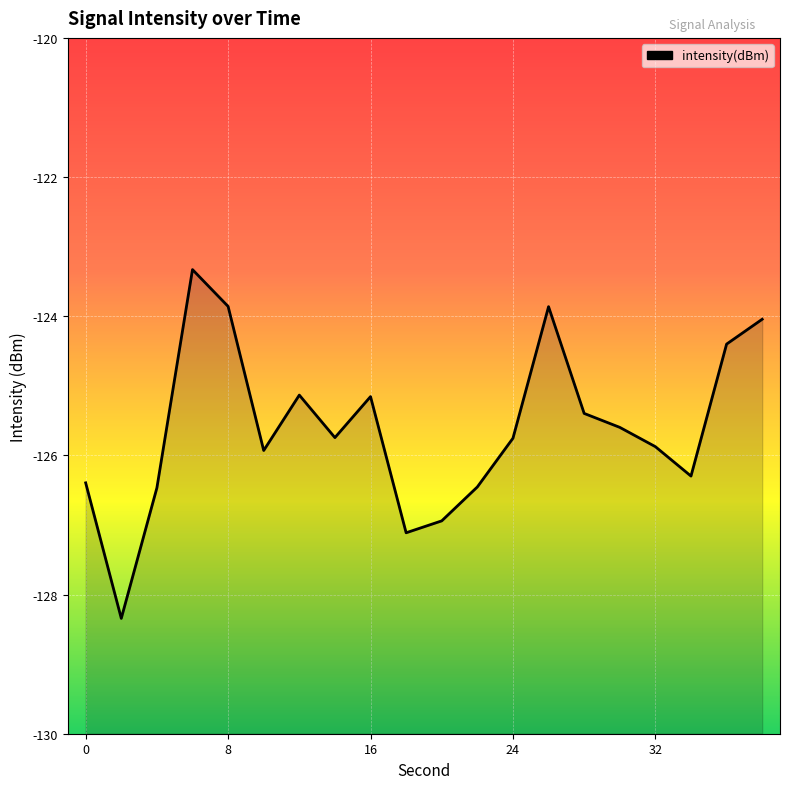

True or false: the data shows -125.8 at 24.

True